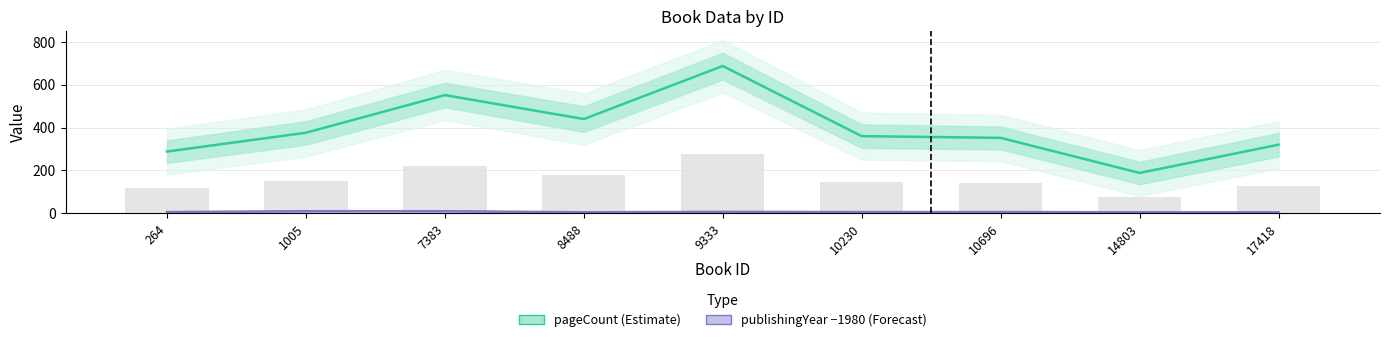

Count the number of data series in this chart.

2